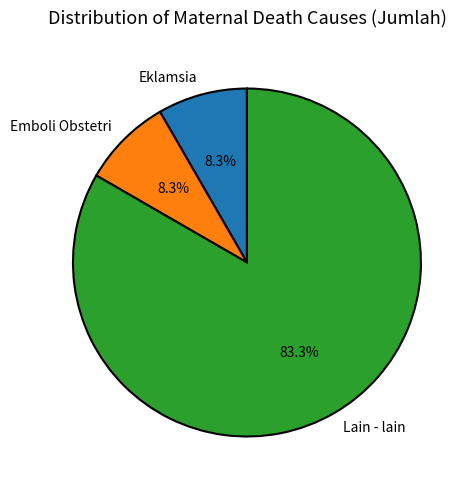

Which category accounts for the majority?

Lain - lain